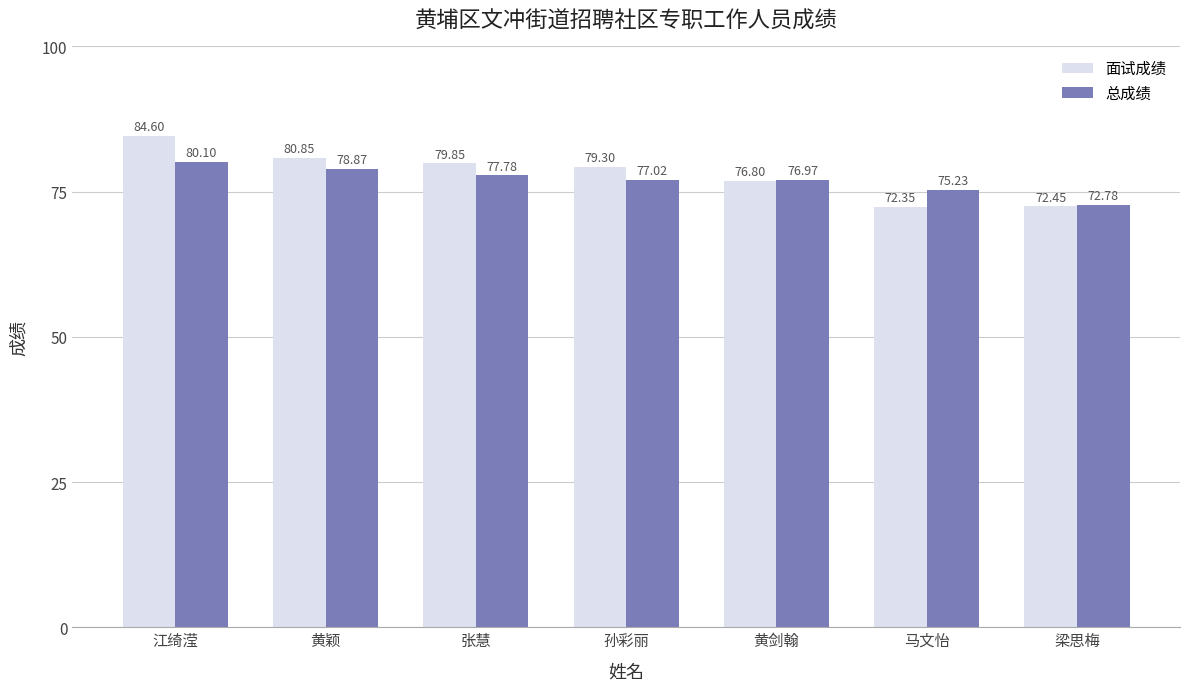

What are all the series names shown in the legend?

面试成绩, 总成绩